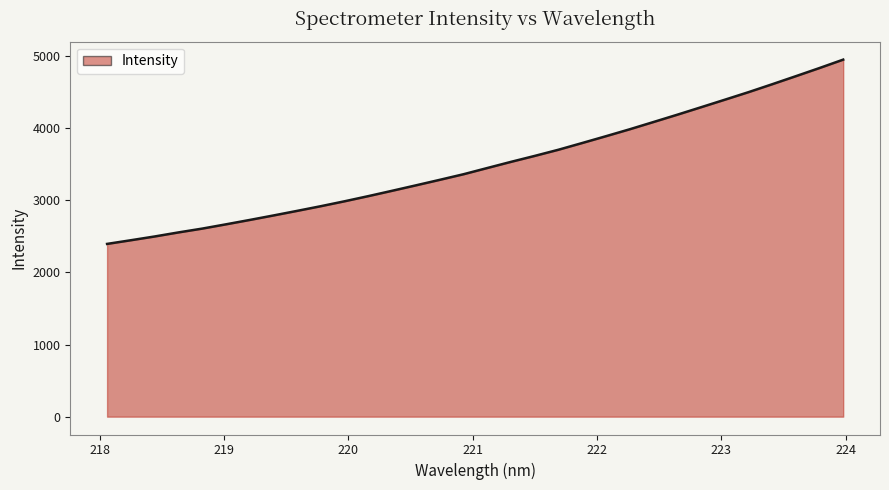

What is the difference between the maximum and minimum values?

2554.3